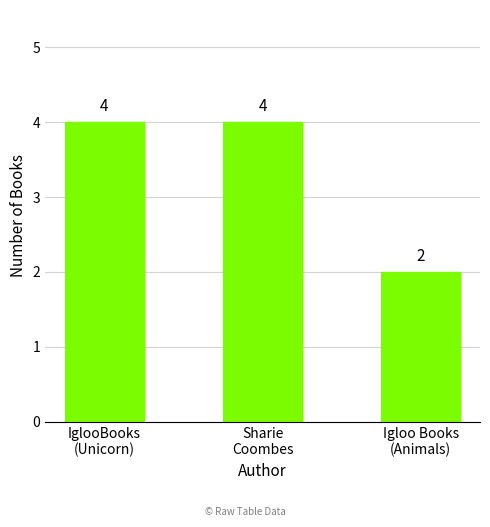

What is the value of the 1st bar from the left?

4